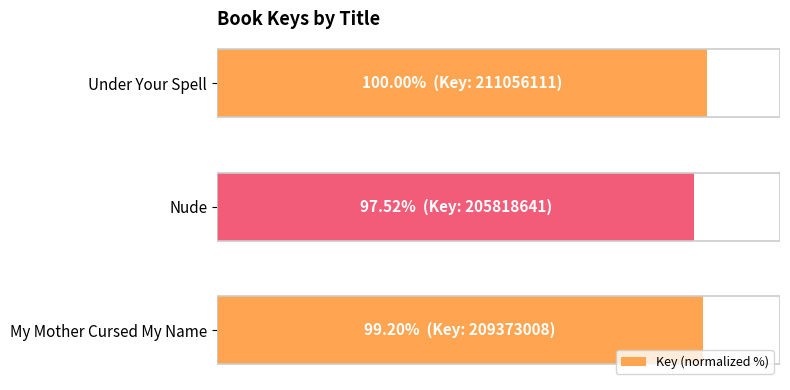

Are the bars horizontal?

Yes